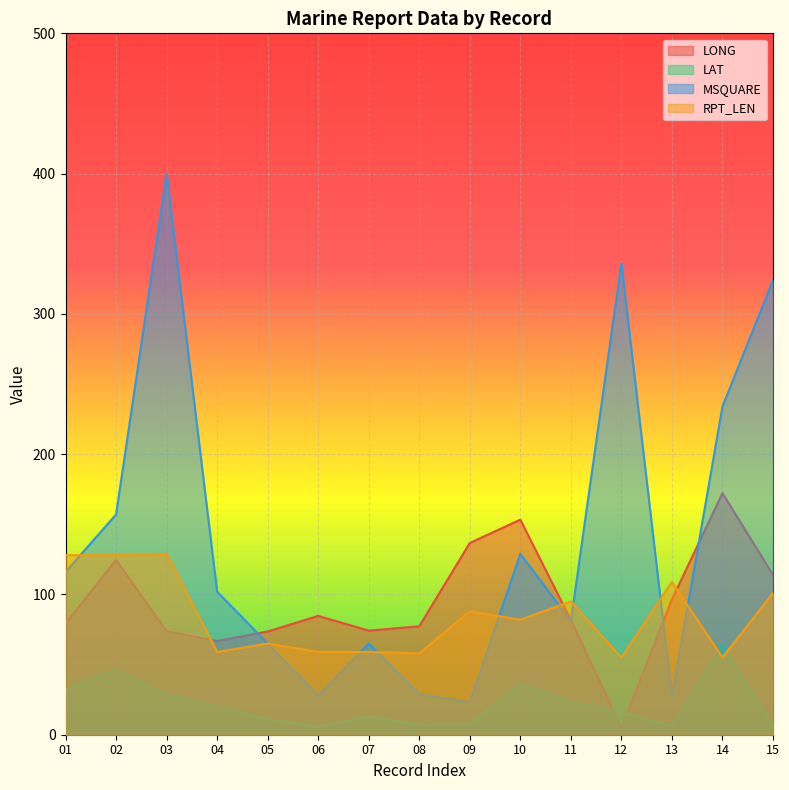

Between 01 and 15, which is larger?

15